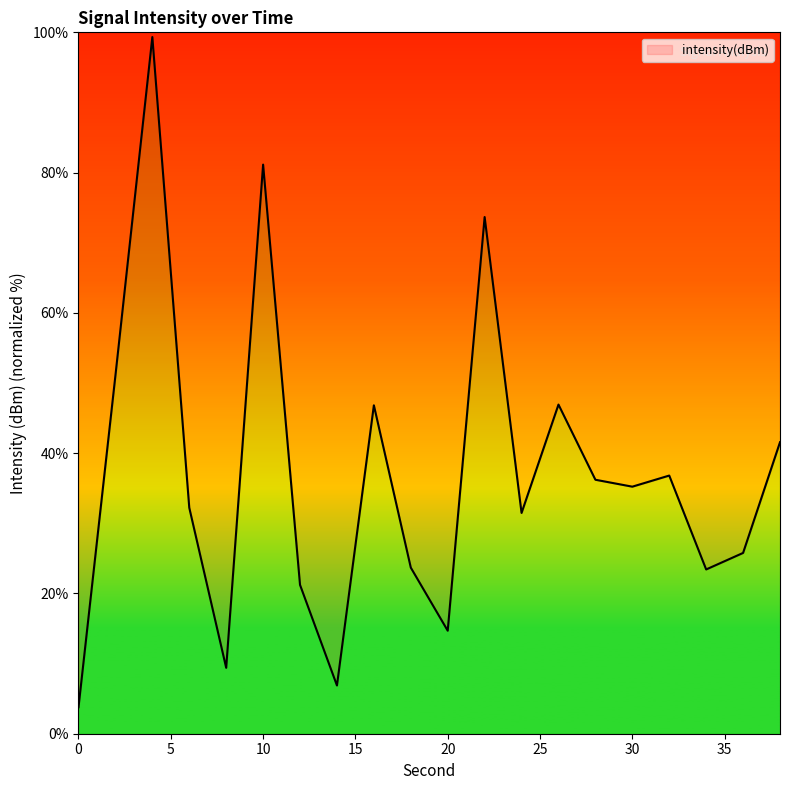

What is the smallest value displayed?

3.8